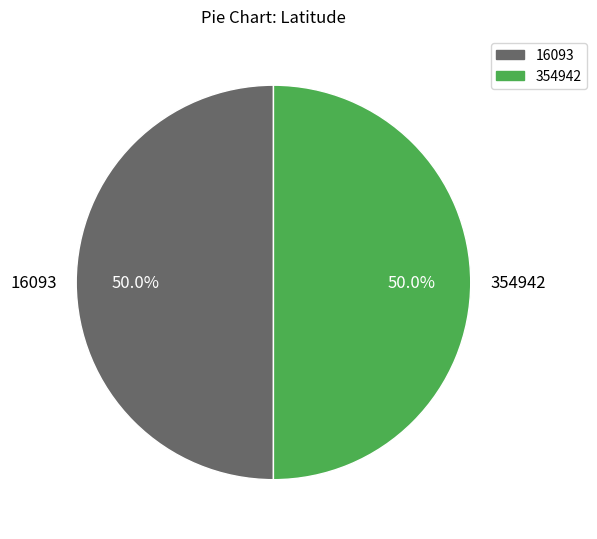

Is it true that 354942 is 50% of the pie?

True